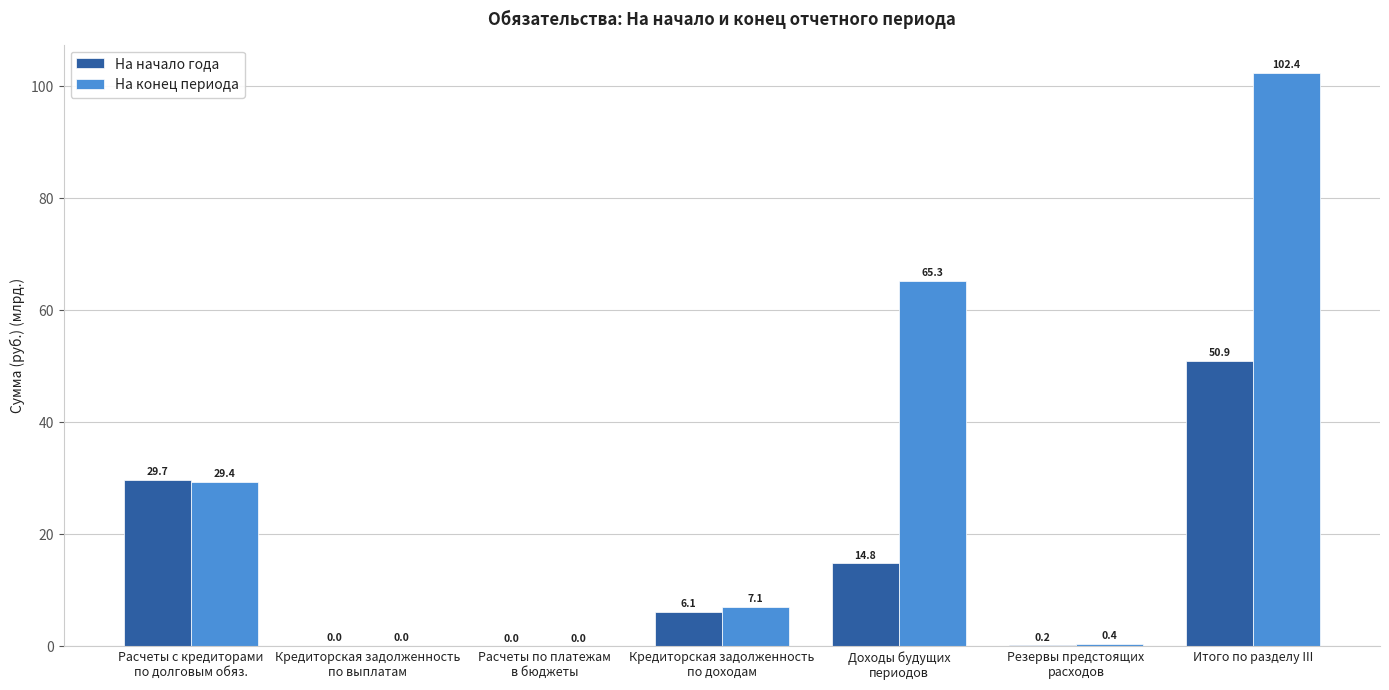

At which category is the sum across all series the highest?

Итого по разделу III